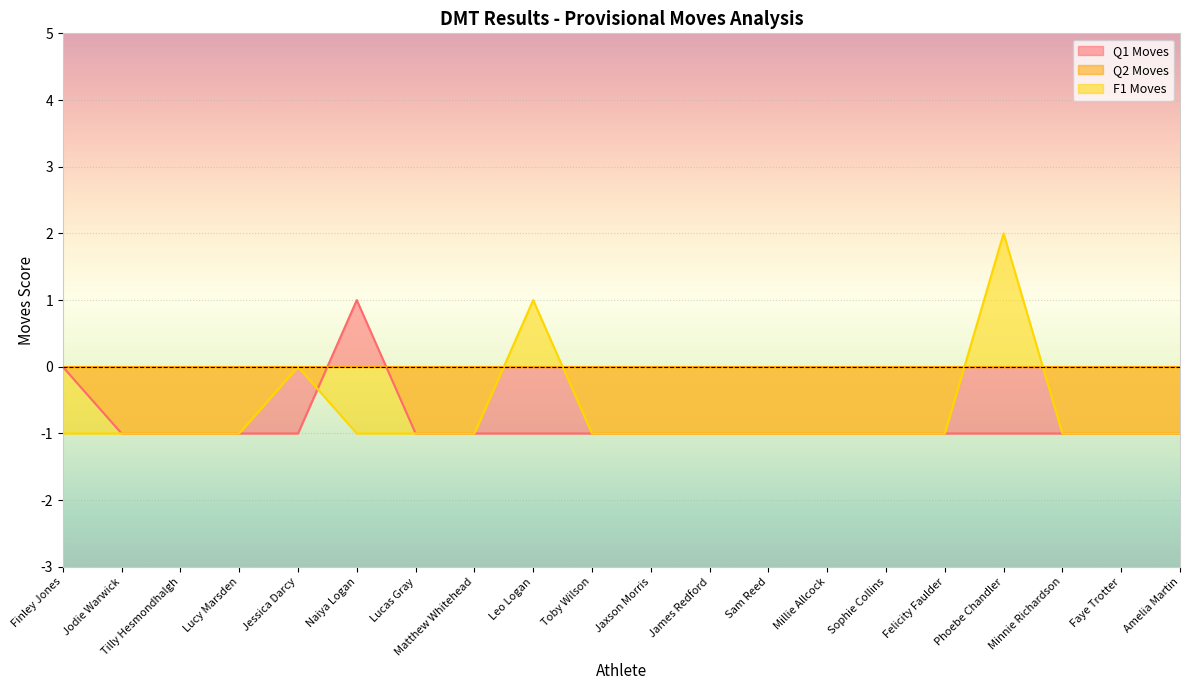

True or false: F1 Moves has a value of -1 at Tilly Hesmondhalgh.

True